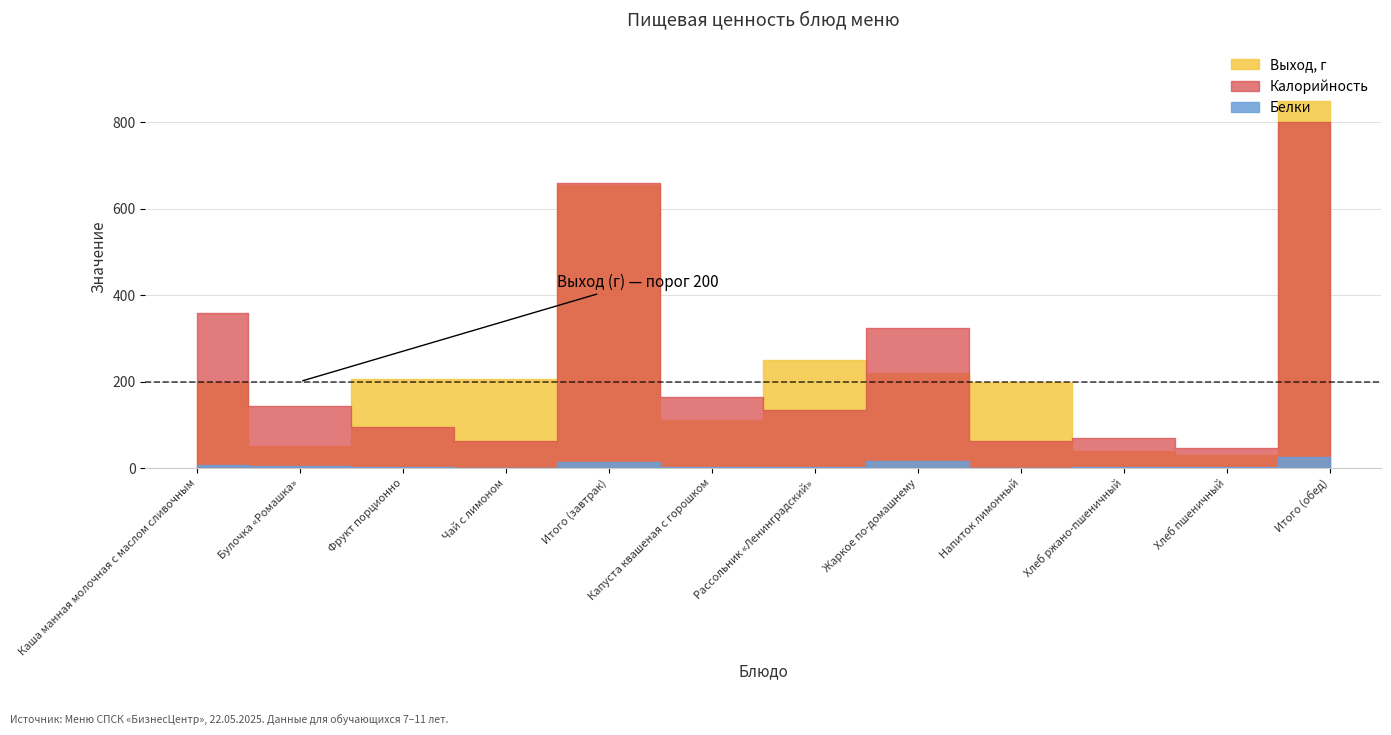

Which label corresponds to the largest value in the chart?

Итого (обед)